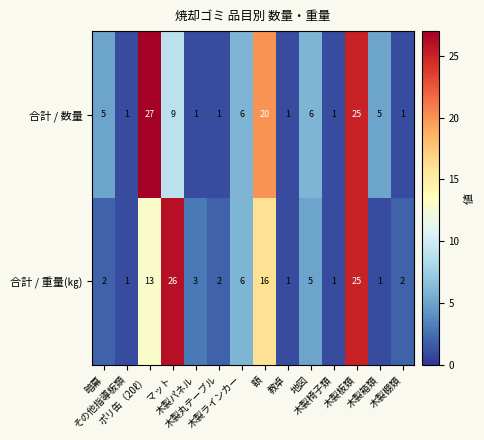

What is the difference between the maximum and minimum values in the 合計 / 重量(㎏) series?

25